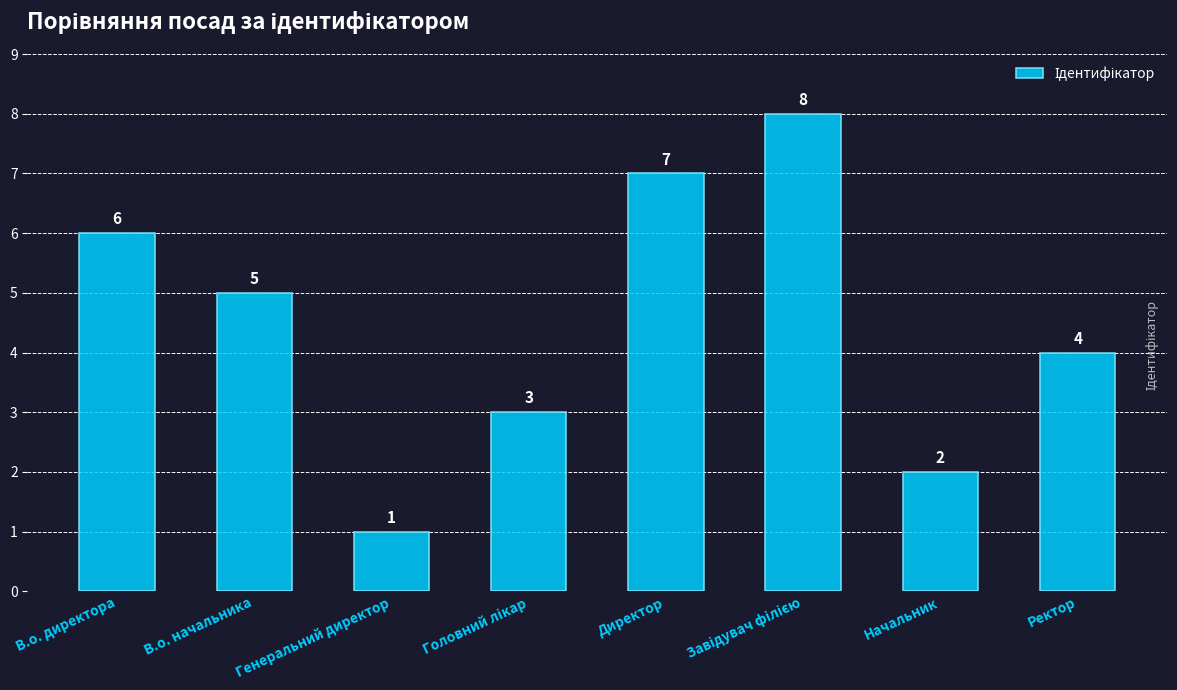

How many data points are less than 5?

4